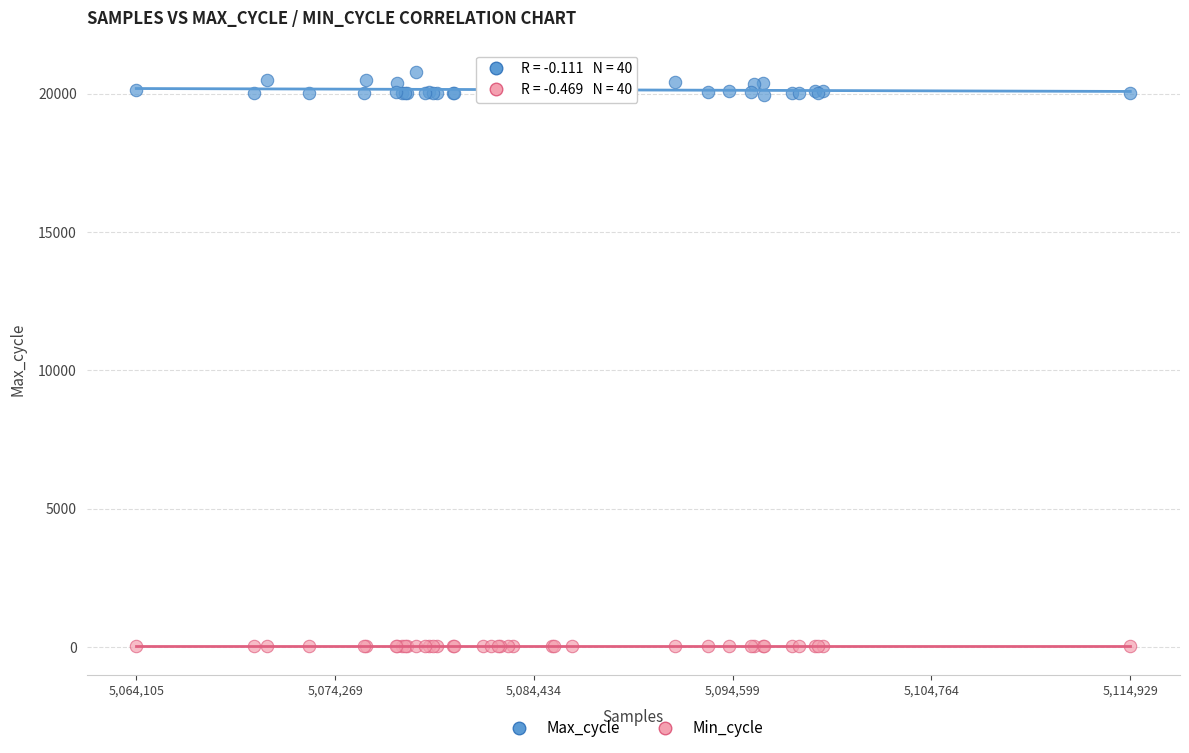

What is the X range (max minus min) for the scatter plot?

50824